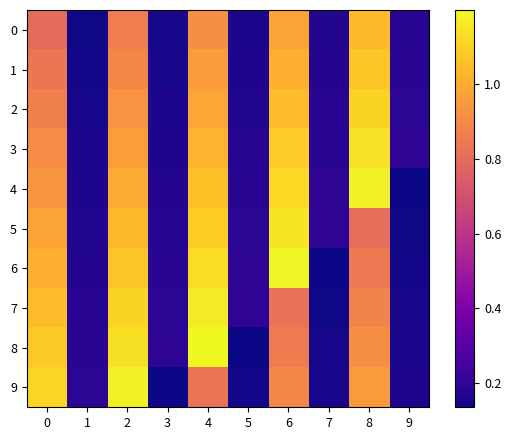

Reading left to right, transcribe all the data shown in this chart.

0: 0=0.8	1=0.1	2=0.9	3=0.2	4=0.9	5=0.2	6=1.0	7=0.2	8=1.0	9=0.2
1: 0=0.8	1=0.1	2=0.9	3=0.2	4=1.0	5=0.2	6=1.0	7=0.2	8=1.1	9=0.2
2: 0=0.9	1=0.2	2=0.9	3=0.2	4=1.0	5=0.2	6=1.0	7=0.2	8=1.1	9=0.2
3: 0=0.9	1=0.2	2=1.0	3=0.2	4=1.0	5=0.2	6=1.1	7=0.2	8=1.1	9=0.2
4: 0=0.9	1=0.2	2=1.0	3=0.2	4=1.1	5=0.2	6=1.1	7=0.2	8=1.2	9=0.1
5: 0=1.0	1=0.2	2=1.0	3=0.2	4=1.1	5=0.2	6=1.2	7=0.2	8=0.8	9=0.1
6: 0=1.0	1=0.2	2=1.1	3=0.2	4=1.1	5=0.2	6=1.2	7=0.1	8=0.8	9=0.1
7: 0=1.0	1=0.2	2=1.1	3=0.2	4=1.2	5=0.2	6=0.8	7=0.1	8=0.9	9=0.2
8: 0=1.1	1=0.2	2=1.1	3=0.2	4=1.2	5=0.1	6=0.9	7=0.1	8=0.9	9=0.2
9: 0=1.1	1=0.2	2=1.2	3=0.1	4=0.8	5=0.1	6=0.9	7=0.2	8=1.0	9=0.2